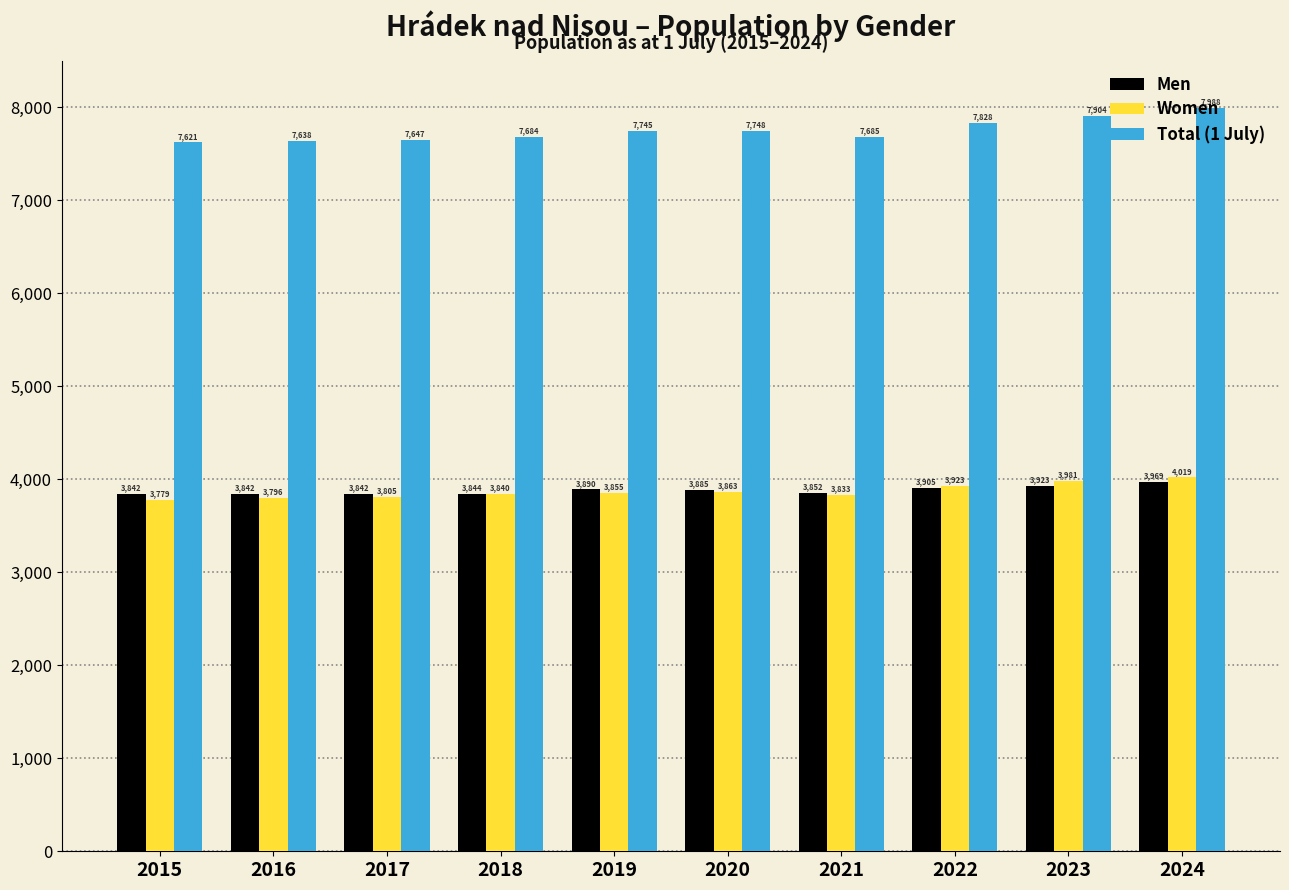

Which series has the largest range (max minus min)?

Total (1 July)